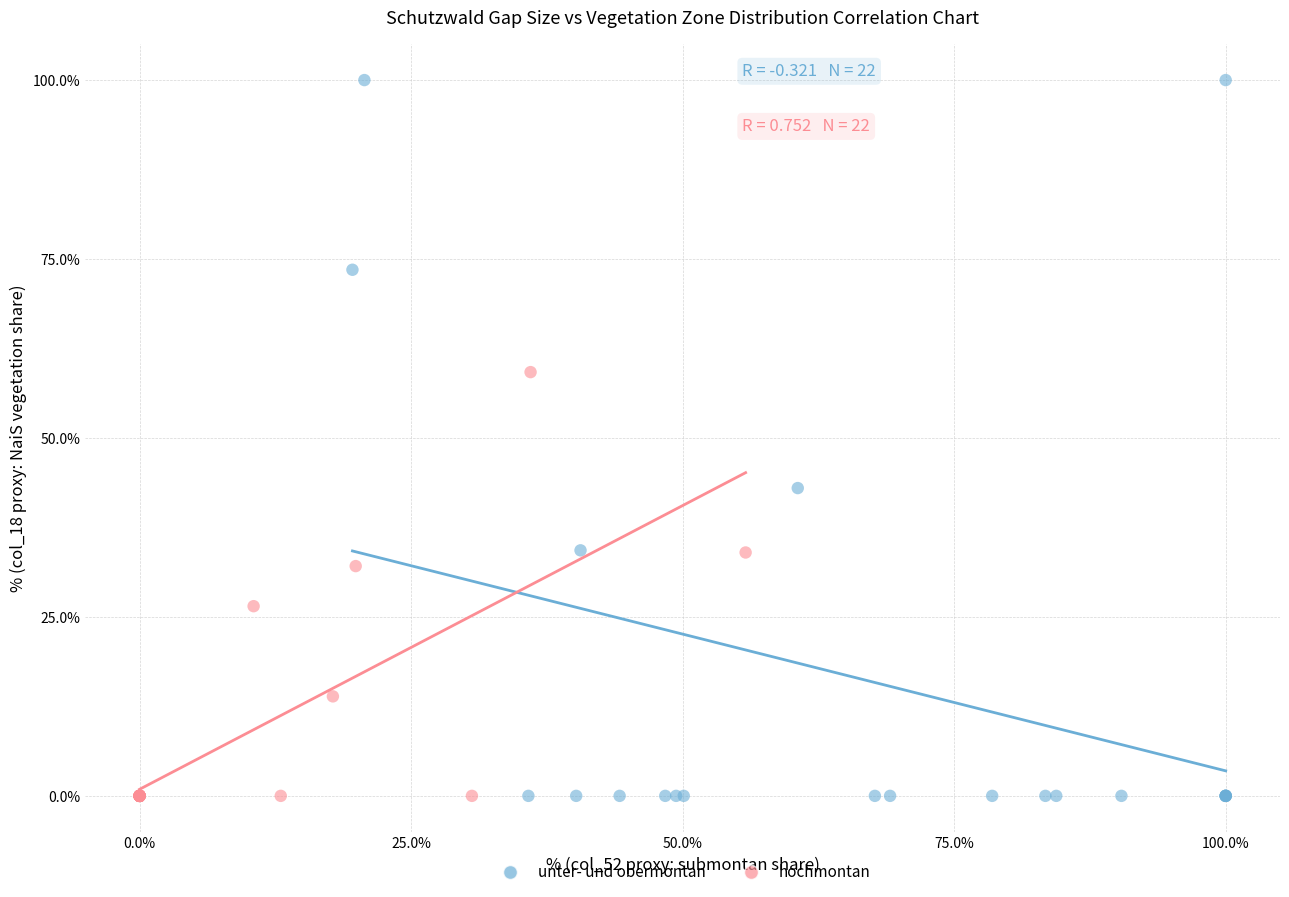

Which series reaches the maximum Y coordinate?

unter- und obermontan